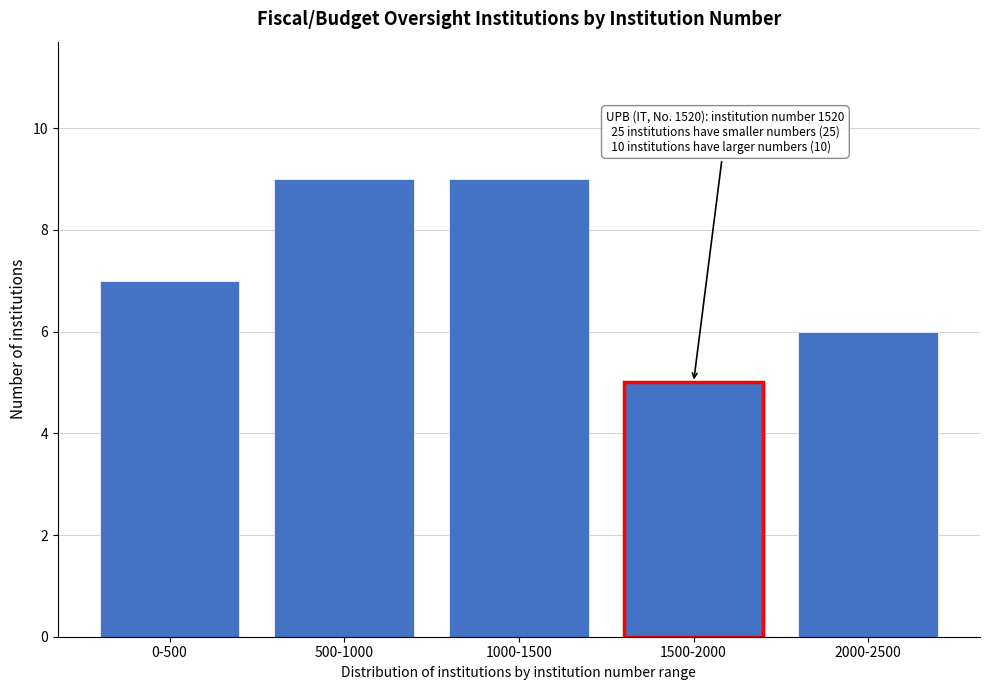

Reading right to left, transcribe all the data shown in this chart.

6	5	9	9	7